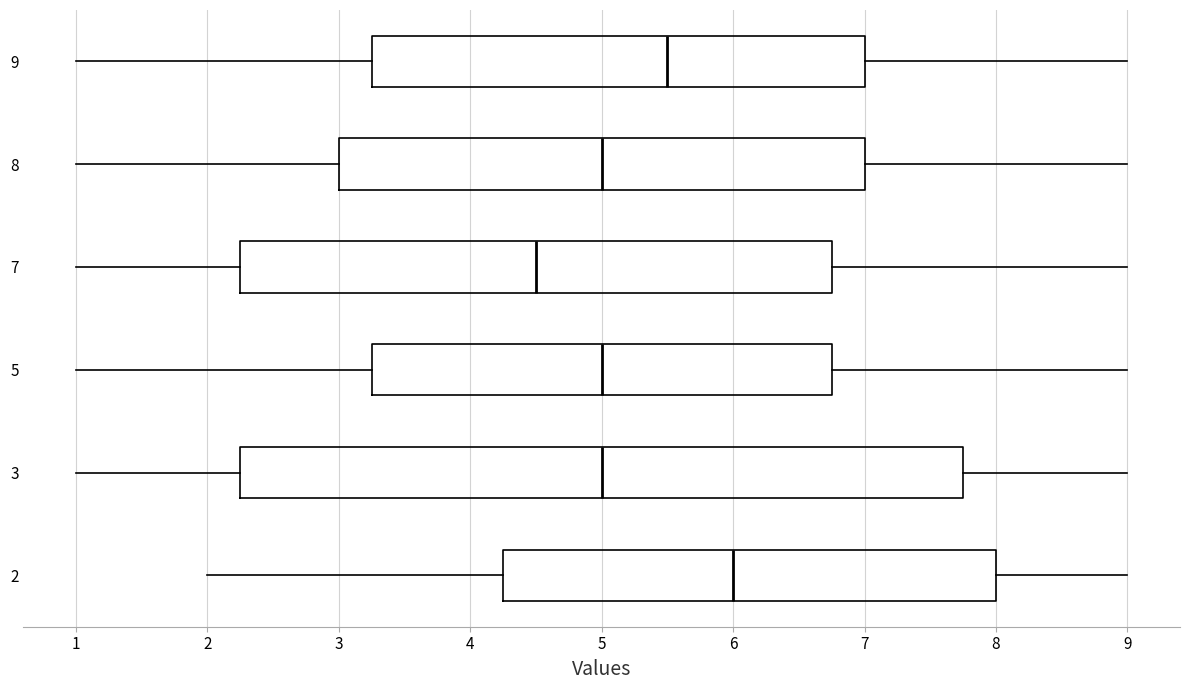

Reading bottom to top, transcribe this box plot: for each box, give where its median line is, the range the box spans, and where its two whiskers end, as read against the x-axis. The values are not printed on the chart, so give them approximately, as read against the axis.

2: median 6.0, box 4.3 to 8.0, whiskers 2.0 to 9.0
3: median 5.0, box 2.3 to 7.8, whiskers 1.0 to 9.0
5: median 5.0, box 3.3 to 6.8, whiskers 1.0 to 9.0
7: median 4.5, box 2.3 to 6.8, whiskers 1.0 to 9.0
8: median 5.0, box 3.0 to 7.0, whiskers 1.0 to 9.0
9: median 5.5, box 3.3 to 7.0, whiskers 1.0 to 9.0